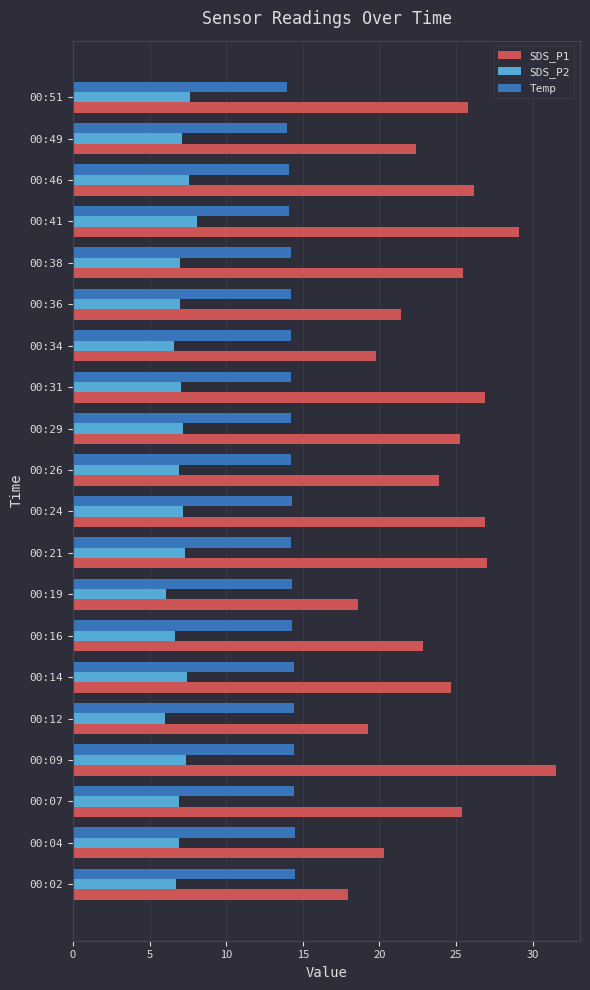

Is it true that SDS_P1 equals 42.0 at 00:29?

False